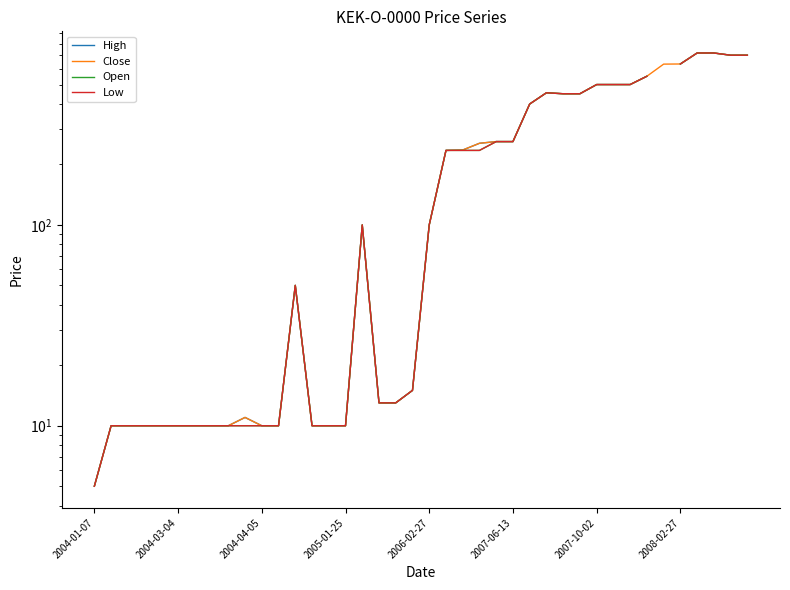

Is it true that Close equals 10.0 at 2004-04-05?

True